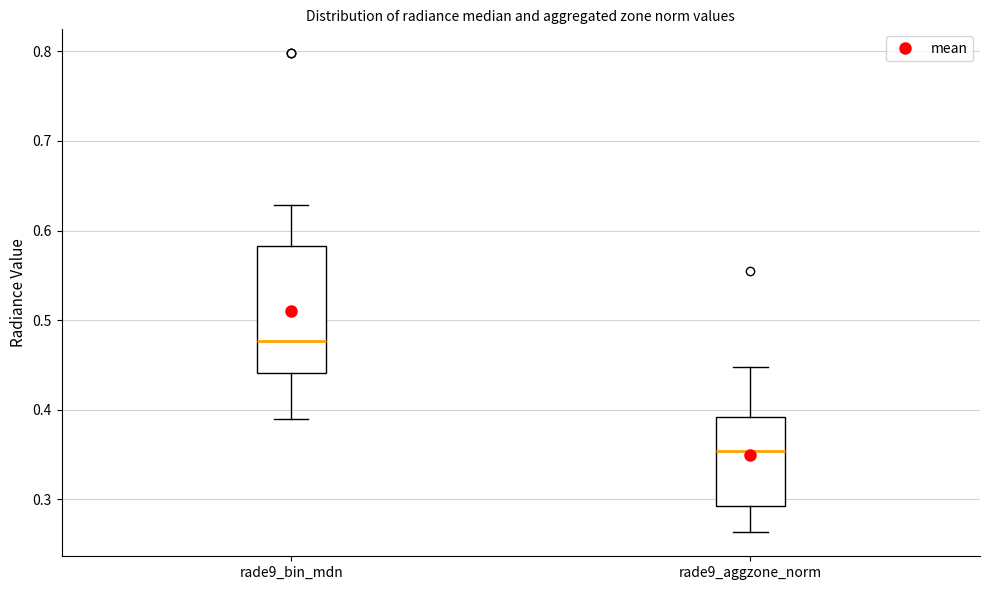

Which box's median line is the lowest?

rade9_aggzone_norm